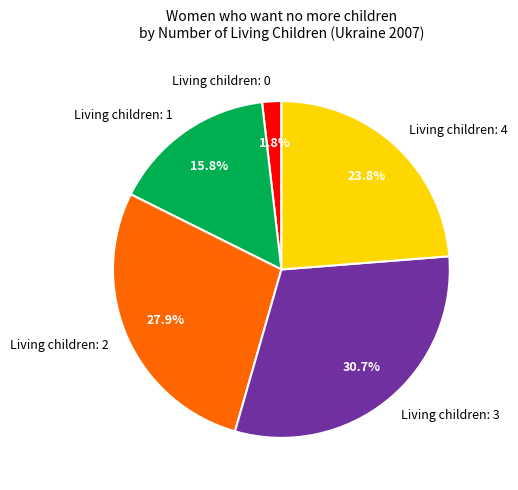

How many segments does this pie chart have?

5